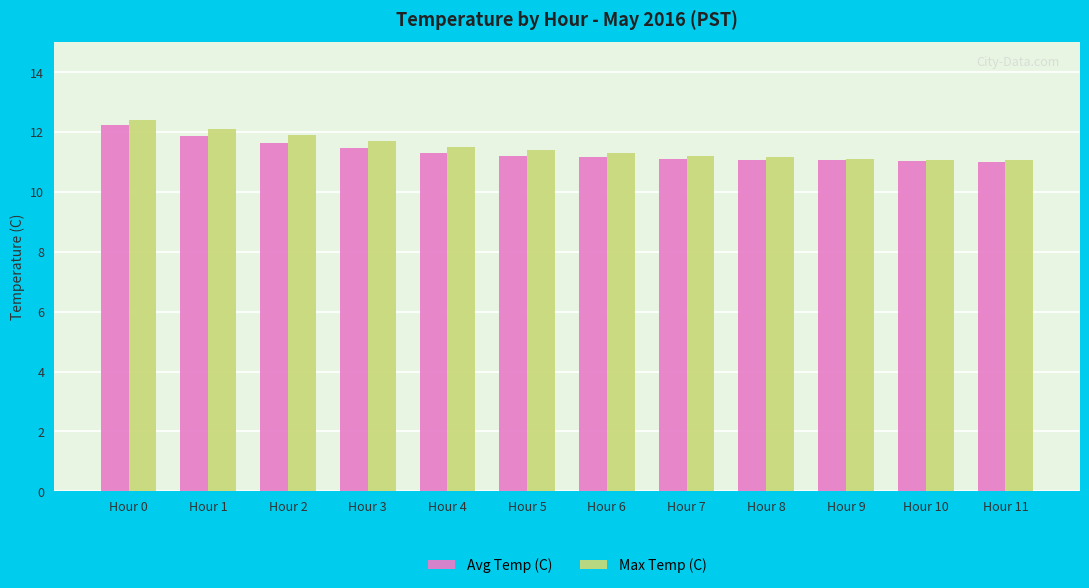

What is the difference between the maximum and second lowest values in the Max Temp (C) series?

1.3